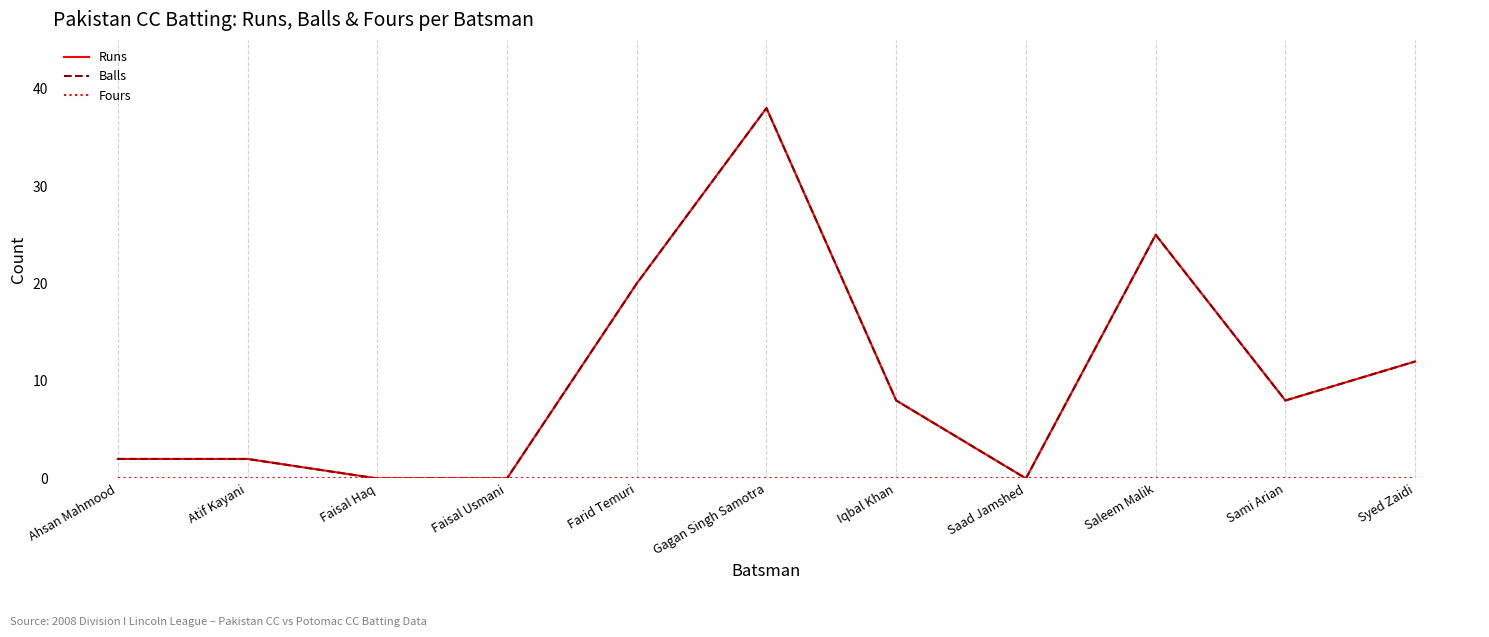

What position from the right is Faisal Usmani?

8